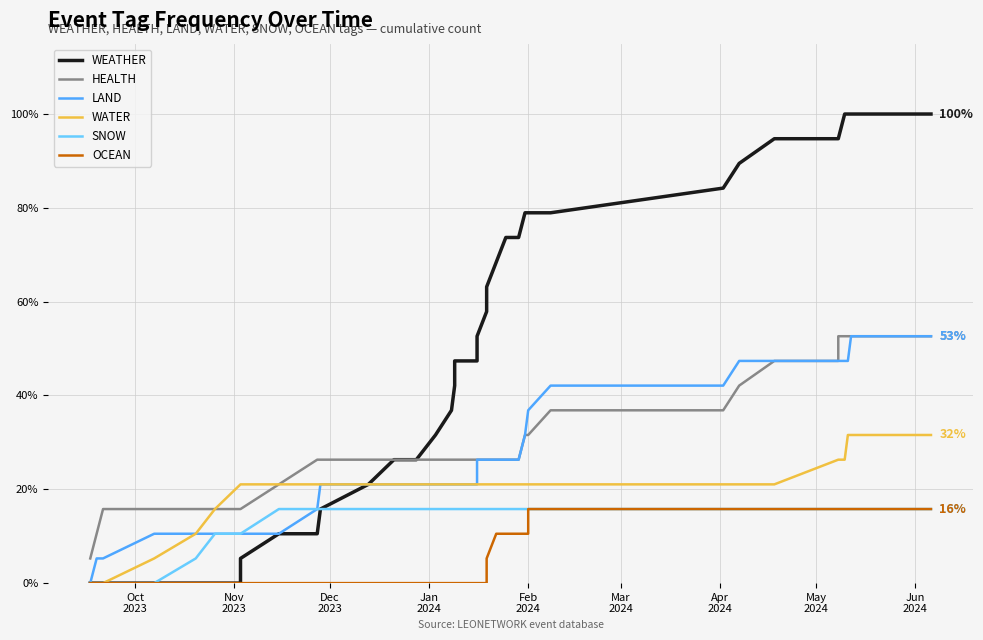

What is the highest value of the SNOW series?

0.2